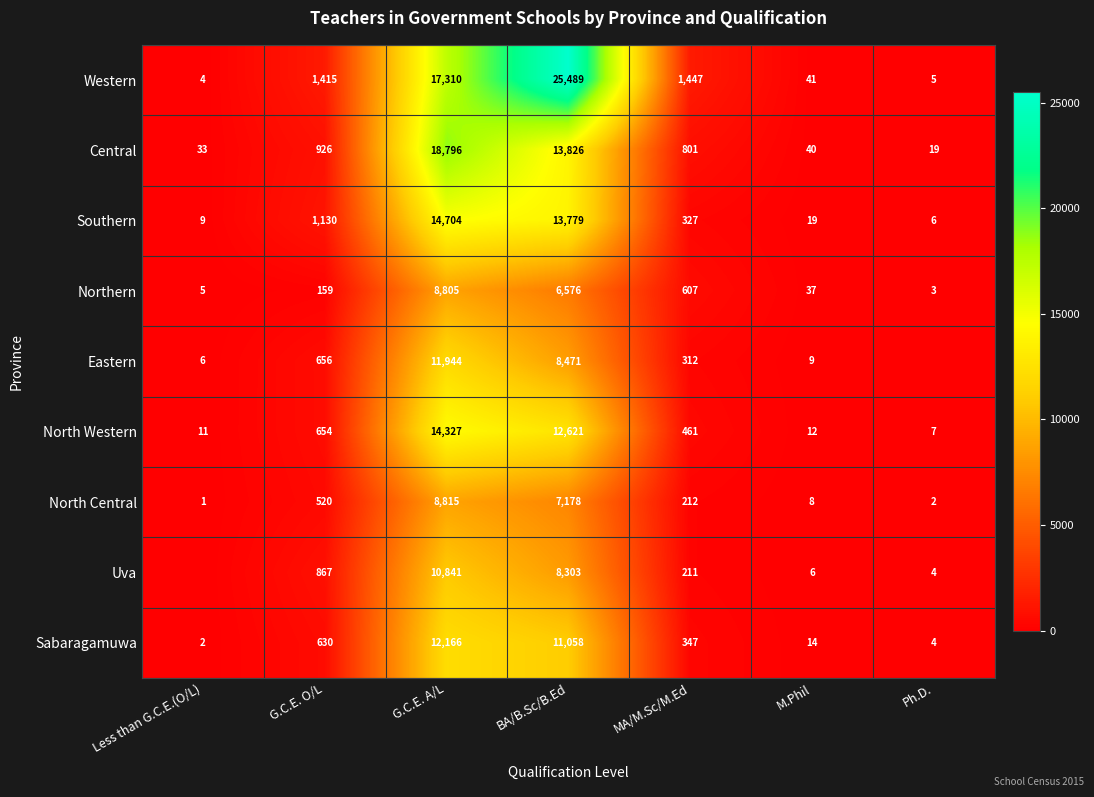

At which category is the sum across all series the highest?

G.C.E. A/L